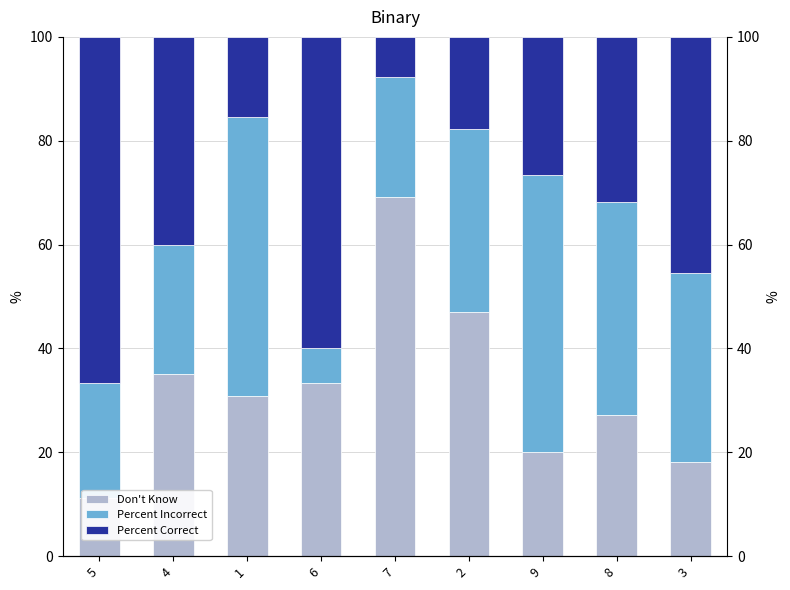

The value of Percent Incorrect at 2 is 15.1. True or false?

False